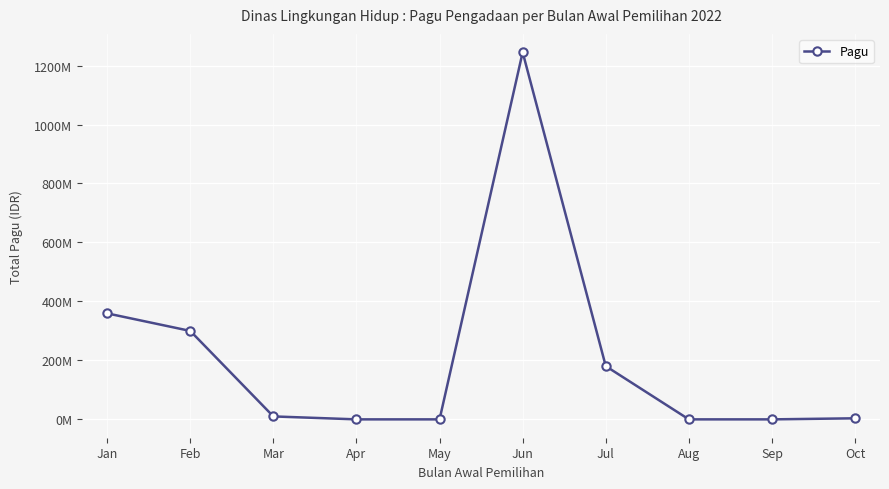

Does the chart have visible grid lines?

Yes